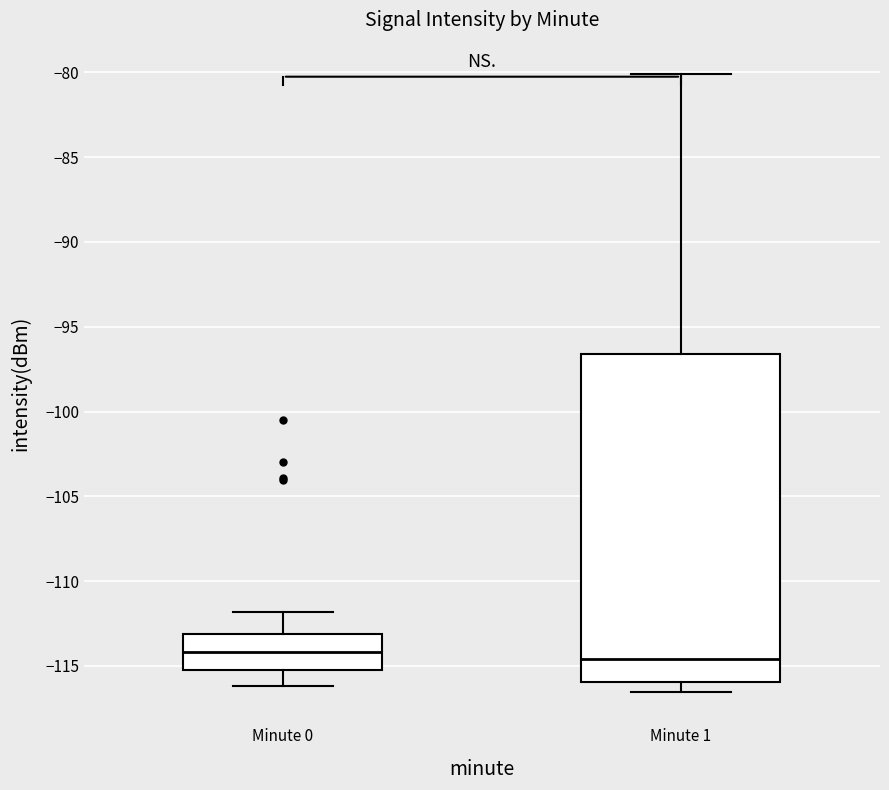

Which box is the tallest, from its lower edge to its upper edge?

Minute 1